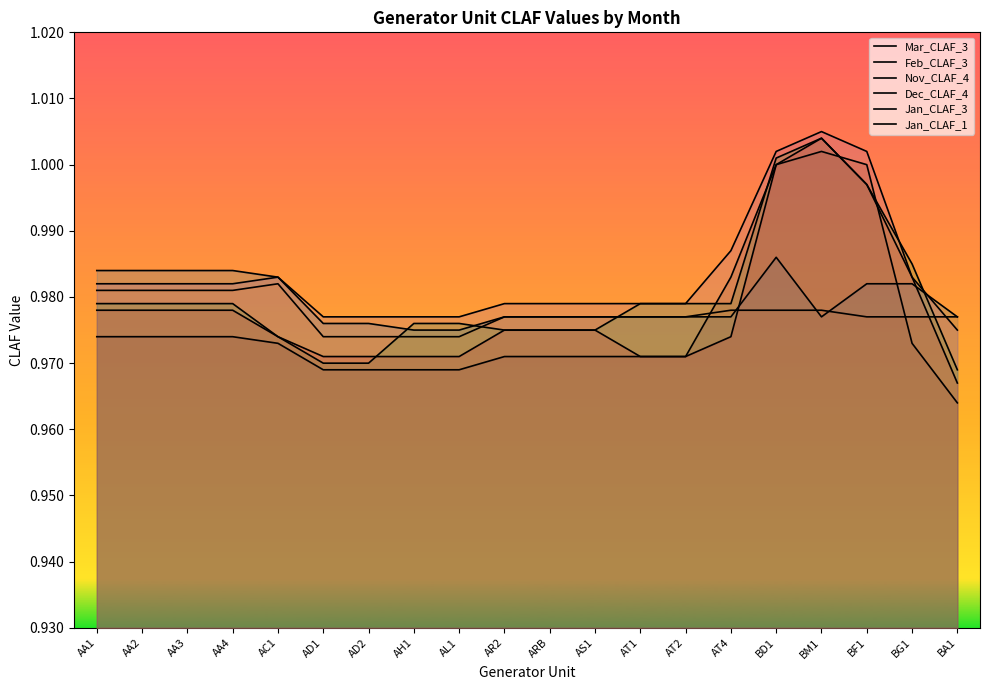

Reading left to right, extract all data points from this chart.

Mar_CLAF_3: AA1=1.0	AA2=1.0	AA3=1.0	AA4=1.0	AC1=1.0	AD1=1.0	AD2=1.0	AH1=1.0	AL1=1.0	AR2=1.0	ARB=1.0	AS1=1.0	AT1=1.0	AT2=1.0	AT4=1.0	BD1=1.0	BM1=1.0	BF1=1.0	BG1=1.0	BA1=1.0
Feb_CLAF_3: AA1=1.0	AA2=1.0	AA3=1.0	AA4=1.0	AC1=1.0	AD1=1.0	AD2=1.0	AH1=1.0	AL1=1.0	AR2=1.0	ARB=1.0	AS1=1.0	AT1=1.0	AT2=1.0	AT4=1.0	BD1=1.0	BM1=1.0	BF1=1.0	BG1=1.0	BA1=1.0
Nov_CLAF_4: AA1=1.0	AA2=1.0	AA3=1.0	AA4=1.0	AC1=1.0	AD1=1.0	AD2=1.0	AH1=1.0	AL1=1.0	AR2=1.0	ARB=1.0	AS1=1.0	AT1=1.0	AT2=1.0	AT4=1.0	BD1=1.0	BM1=1.0	BF1=1.0	BG1=1.0	BA1=1.0
Dec_CLAF_4: AA1=1.0	AA2=1.0	AA3=1.0	AA4=1.0	AC1=1.0	AD1=1.0	AD2=1.0	AH1=1.0	AL1=1.0	AR2=1.0	ARB=1.0	AS1=1.0	AT1=1.0	AT2=1.0	AT4=1.0	BD1=1.0	BM1=1.0	BF1=1.0	BG1=1.0	BA1=1.0
Jan_CLAF_3: AA1=1.0	AA2=1.0	AA3=1.0	AA4=1.0	AC1=1.0	AD1=1.0	AD2=1.0	AH1=1.0	AL1=1.0	AR2=1.0	ARB=1.0	AS1=1.0	AT1=1.0	AT2=1.0	AT4=1.0	BD1=1.0	BM1=1.0	BF1=1.0	BG1=1.0	BA1=1.0
Jan_CLAF_1: AA1=1.0	AA2=1.0	AA3=1.0	AA4=1.0	AC1=1.0	AD1=1.0	AD2=1.0	AH1=1.0	AL1=1.0	AR2=1.0	ARB=1.0	AS1=1.0	AT1=1.0	AT2=1.0	AT4=1.0	BD1=1.0	BM1=1.0	BF1=1.0	BG1=1.0	BA1=1.0